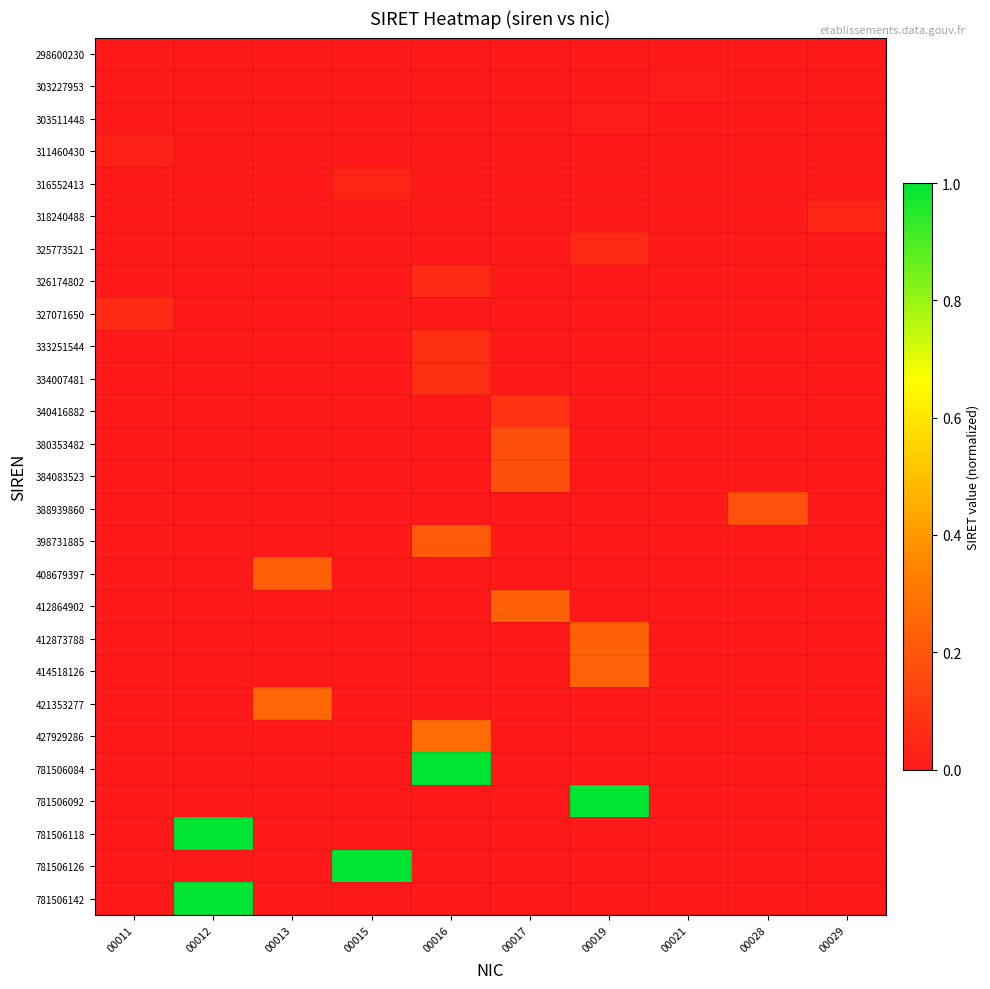

Reading left to right, list all the values displayed in this chart.

298600230: 00011=0.0	00012=0.0	00013=0.0	00015=0.0	00016=0.0	00017=0.0	00019=0.0	00021=0.0	00028=0.0	00029=0.0
303227953: 00011=0.0	00012=0.0	00013=0.0	00015=0.0	00016=0.0	00017=0.0	00019=0.0	00021=0.0	00028=0.0	00029=0.0
303511448: 00011=0.0	00012=0.0	00013=0.0	00015=0.0	00016=0.0	00017=0.0	00019=0.0	00021=0.0	00028=0.0	00029=0.0
311460430: 00011=0.0	00012=0.0	00013=0.0	00015=0.0	00016=0.0	00017=0.0	00019=0.0	00021=0.0	00028=0.0	00029=0.0
316552413: 00011=0.0	00012=0.0	00013=0.0	00015=0.0	00016=0.0	00017=0.0	00019=0.0	00021=0.0	00028=0.0	00029=0.0
318240488: 00011=0.0	00012=0.0	00013=0.0	00015=0.0	00016=0.0	00017=0.0	00019=0.0	00021=0.0	00028=0.0	00029=0.0
325773521: 00011=0.0	00012=0.0	00013=0.0	00015=0.0	00016=0.0	00017=0.0	00019=0.1	00021=0.0	00028=0.0	00029=0.0
326174802: 00011=0.0	00012=0.0	00013=0.0	00015=0.0	00016=0.1	00017=0.0	00019=0.0	00021=0.0	00028=0.0	00029=0.0
327071650: 00011=0.1	00012=0.0	00013=0.0	00015=0.0	00016=0.0	00017=0.0	00019=0.0	00021=0.0	00028=0.0	00029=0.0
333251544: 00011=0.0	00012=0.0	00013=0.0	00015=0.0	00016=0.1	00017=0.0	00019=0.0	00021=0.0	00028=0.0	00029=0.0
334007481: 00011=0.0	00012=0.0	00013=0.0	00015=0.0	00016=0.1	00017=0.0	00019=0.0	00021=0.0	00028=0.0	00029=0.0
340416882: 00011=0.0	00012=0.0	00013=0.0	00015=0.0	00016=0.0	00017=0.1	00019=0.0	00021=0.0	00028=0.0	00029=0.0
380353482: 00011=0.0	00012=0.0	00013=0.0	00015=0.0	00016=0.0	00017=0.2	00019=0.0	00021=0.0	00028=0.0	00029=0.0
384083523: 00011=0.0	00012=0.0	00013=0.0	00015=0.0	00016=0.0	00017=0.2	00019=0.0	00021=0.0	00028=0.0	00029=0.0
388939860: 00011=0.0	00012=0.0	00013=0.0	00015=0.0	00016=0.0	00017=0.0	00019=0.0	00021=0.0	00028=0.2	00029=0.0
398731885: 00011=0.0	00012=0.0	00013=0.0	00015=0.0	00016=0.2	00017=0.0	00019=0.0	00021=0.0	00028=0.0	00029=0.0
408679397: 00011=0.0	00012=0.0	00013=0.2	00015=0.0	00016=0.0	00017=0.0	00019=0.0	00021=0.0	00028=0.0	00029=0.0
412864902: 00011=0.0	00012=0.0	00013=0.0	00015=0.0	00016=0.0	00017=0.2	00019=0.0	00021=0.0	00028=0.0	00029=0.0
412873788: 00011=0.0	00012=0.0	00013=0.0	00015=0.0	00016=0.0	00017=0.0	00019=0.2	00021=0.0	00028=0.0	00029=0.0
414518126: 00011=0.0	00012=0.0	00013=0.0	00015=0.0	00016=0.0	00017=0.0	00019=0.2	00021=0.0	00028=0.0	00029=0.0
421353277: 00011=0.0	00012=0.0	00013=0.3	00015=0.0	00016=0.0	00017=0.0	00019=0.0	00021=0.0	00028=0.0	00029=0.0
427929286: 00011=0.0	00012=0.0	00013=0.0	00015=0.0	00016=0.3	00017=0.0	00019=0.0	00021=0.0	00028=0.0	00029=0.0
781506084: 00011=0.0	00012=0.0	00013=0.0	00015=0.0	00016=1.0	00017=0.0	00019=0.0	00021=0.0	00028=0.0	00029=0.0
781506092: 00011=0.0	00012=0.0	00013=0.0	00015=0.0	00016=0.0	00017=0.0	00019=1.0	00021=0.0	00028=0.0	00029=0.0
781506118: 00011=0.0	00012=1.0	00013=0.0	00015=0.0	00016=0.0	00017=0.0	00019=0.0	00021=0.0	00028=0.0	00029=0.0
781506126: 00011=0.0	00012=0.0	00013=0.0	00015=1.0	00016=0.0	00017=0.0	00019=0.0	00021=0.0	00028=0.0	00029=0.0
781506142: 00011=0.0	00012=1.0	00013=0.0	00015=0.0	00016=0.0	00017=0.0	00019=0.0	00021=0.0	00028=0.0	00029=0.0